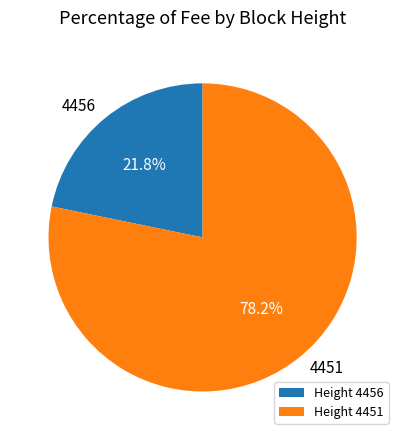

To the nearest percent, what is the combined percentage of 4451 and 4456?

100%